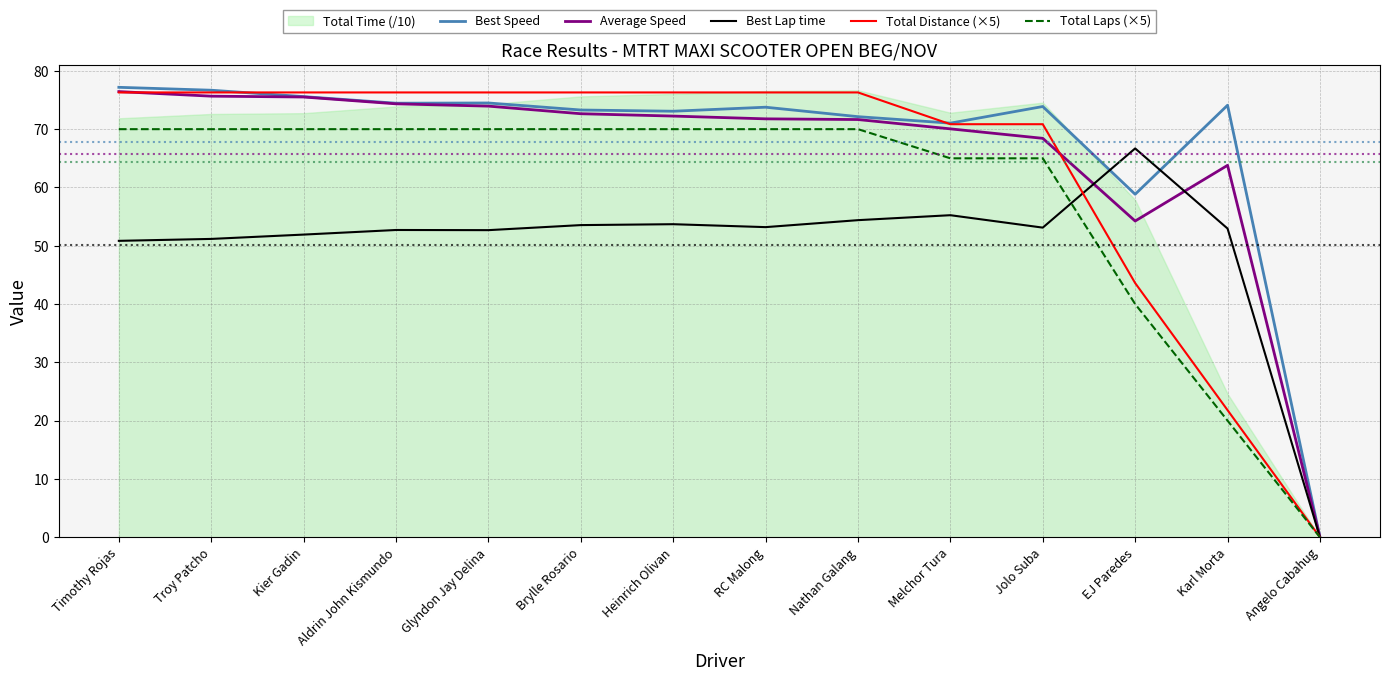

What is the highest value of the Best Lap time series?

66.7